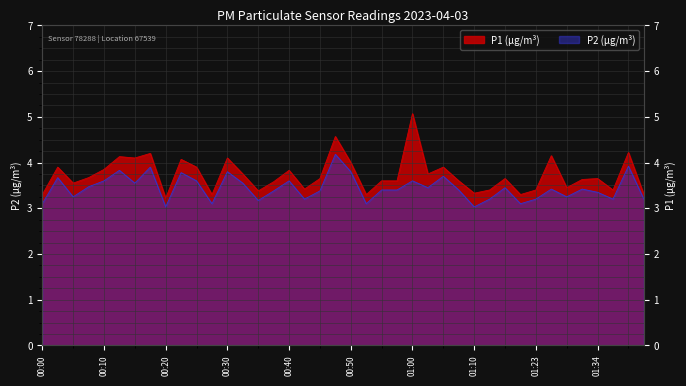

Does the chart have visible grid lines?

Yes